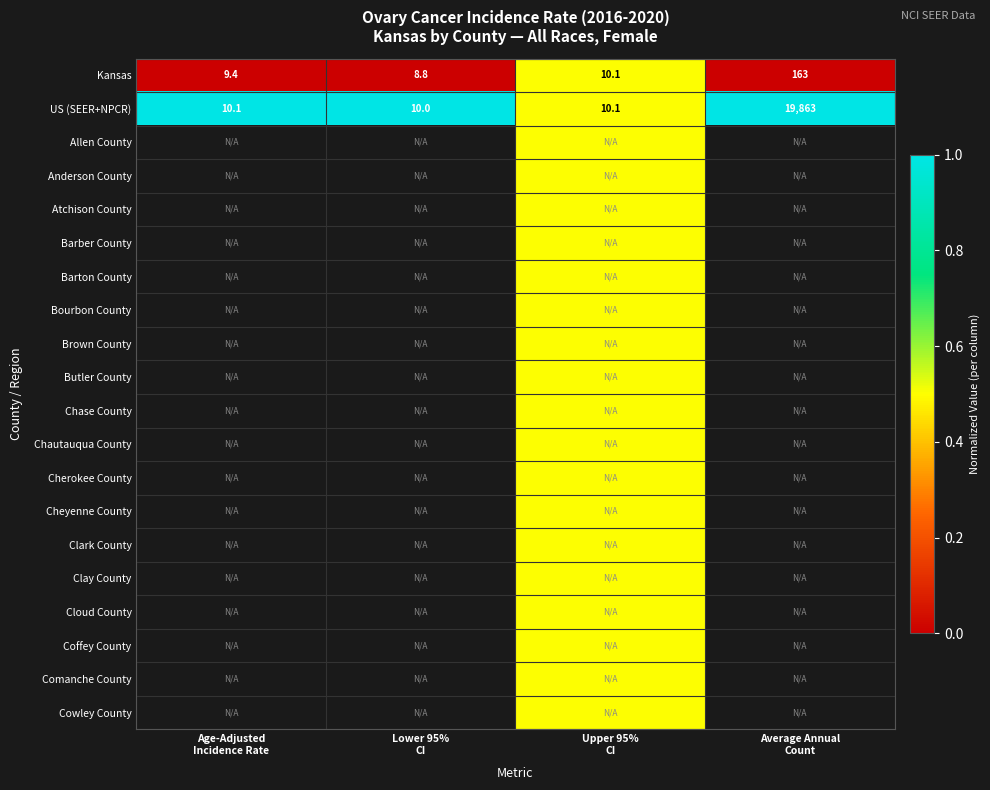

Rank the series by their maximum value, from lowest to highest.

Kansas, US (SEER+NPCR), Allen County, Anderson County, Atchison County, Barber County, Barton County, Bourbon County, Brown County, Butler County, Chase County, Chautauqua County, Cherokee County, Cheyenne County, Clark County, Clay County, Cloud County, Coffey County, Comanche County, Cowley County